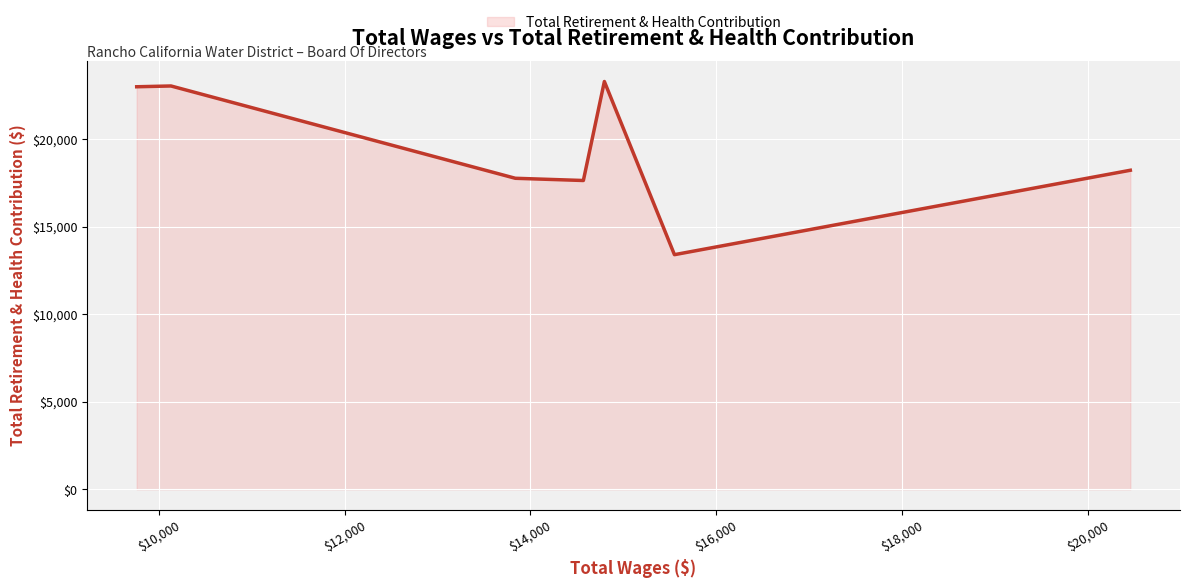

What is the smallest value displayed?

13397